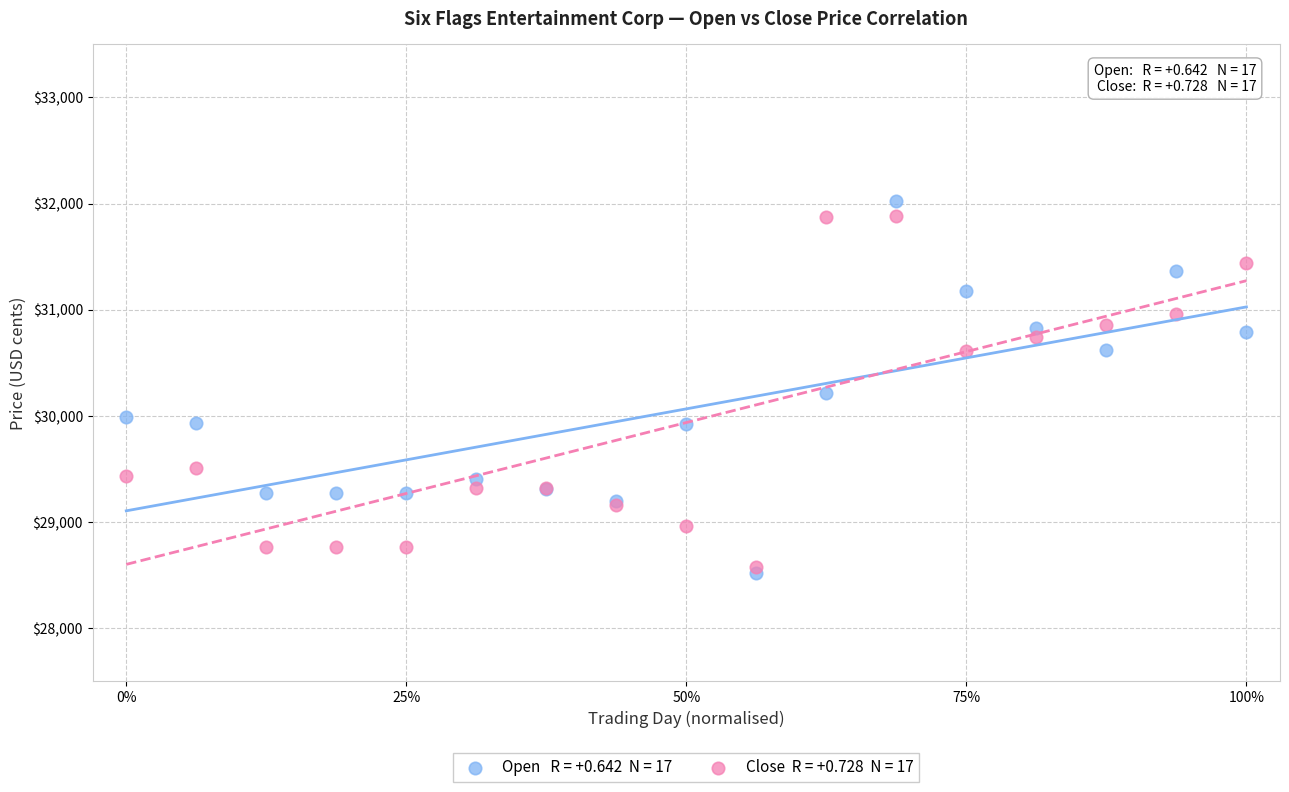

Across all series, what Y value is closest to 30276?

30215